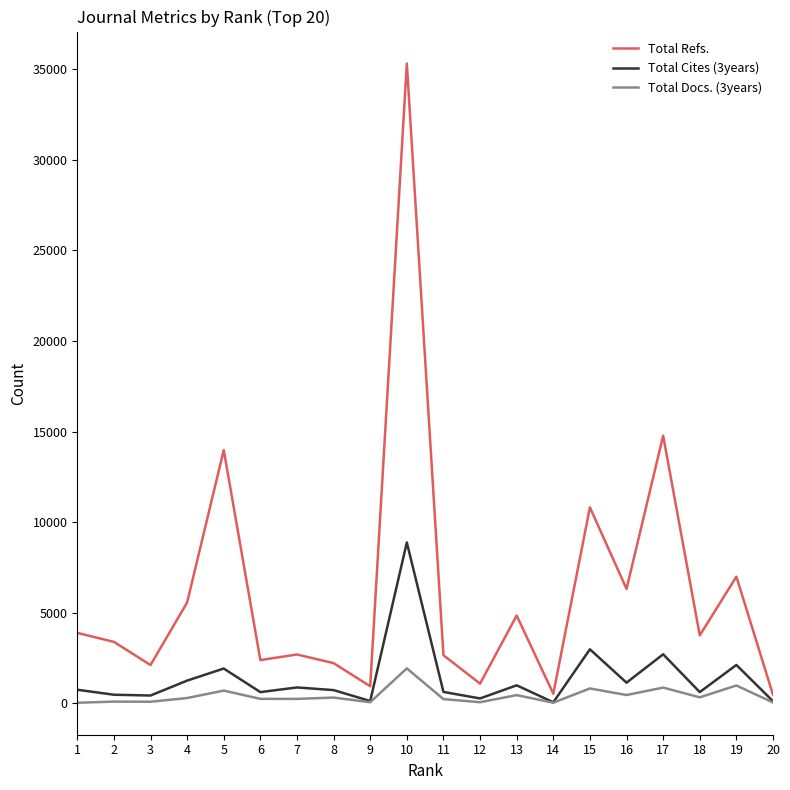

What is the maximum value for Total Refs.?

35307